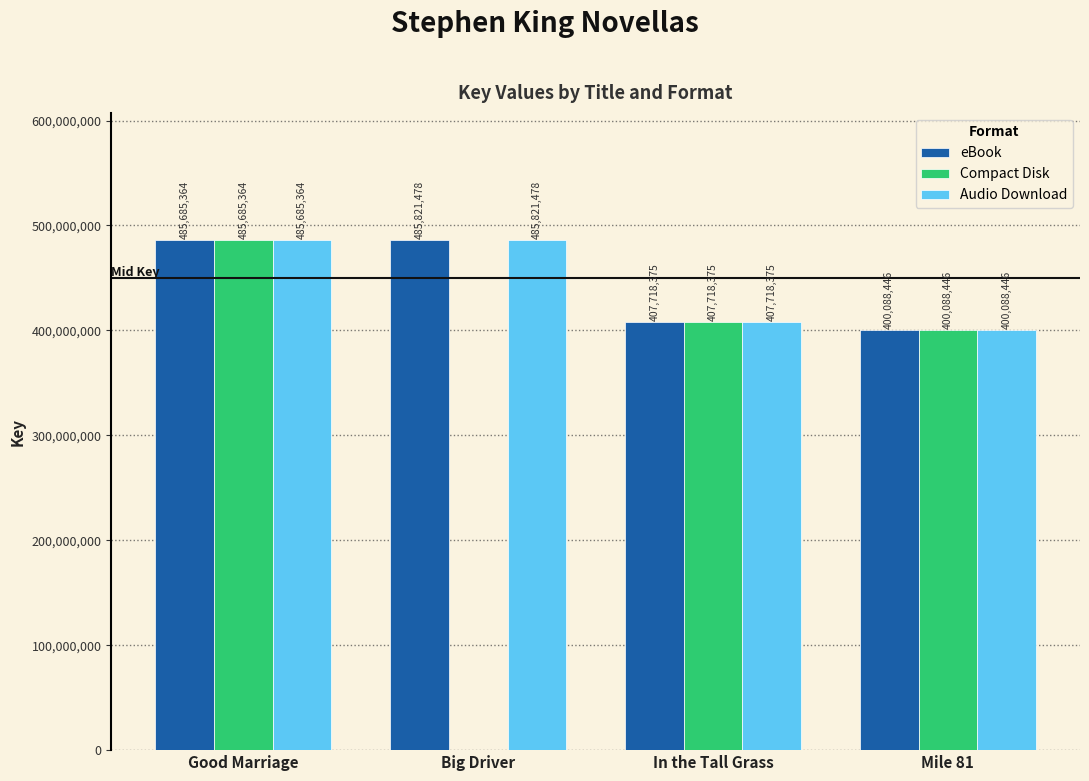

What are all the series names shown in the legend?

eBook, Compact Disk, Audio Download